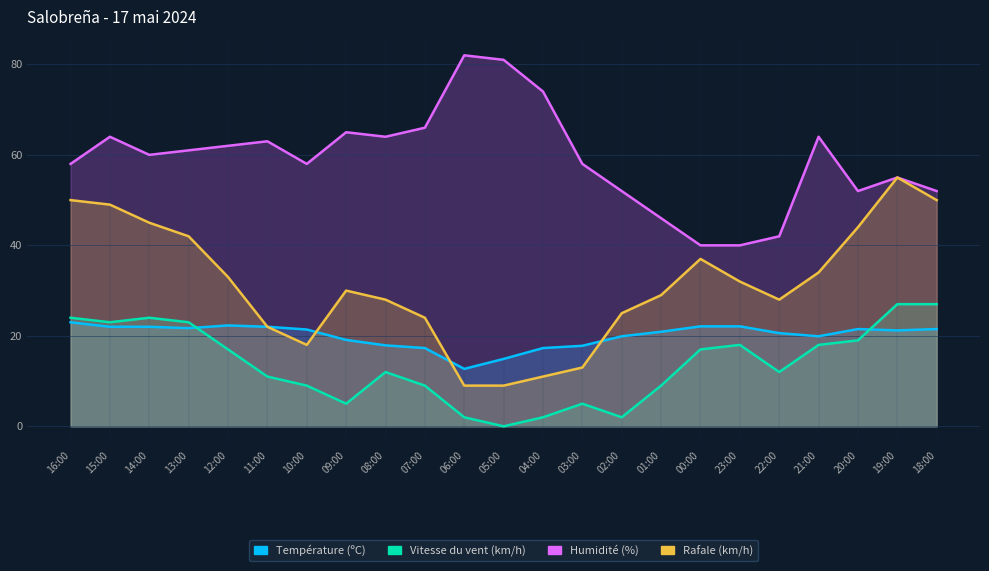

Where is Rafale (km/h) nearest to the value 32?

23:00